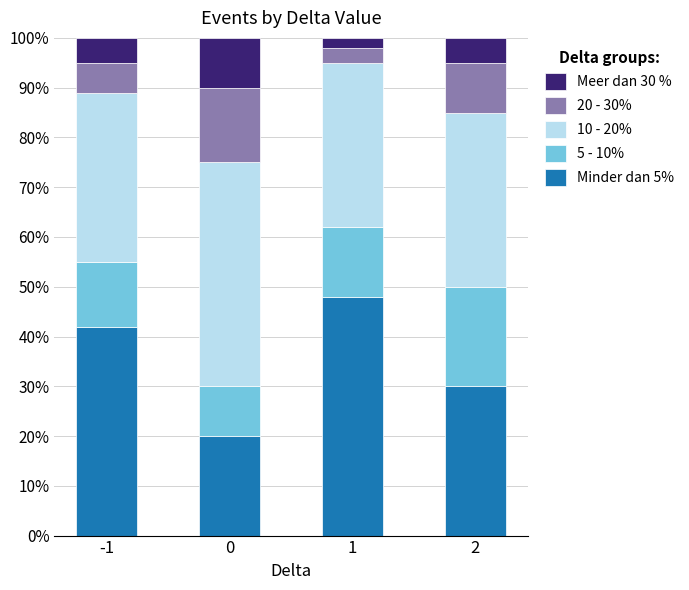

What are all the series names shown in the legend?

Meer dan 30 %, 20 - 30%, 10 - 20%, 5 - 10%, Minder dan 5%